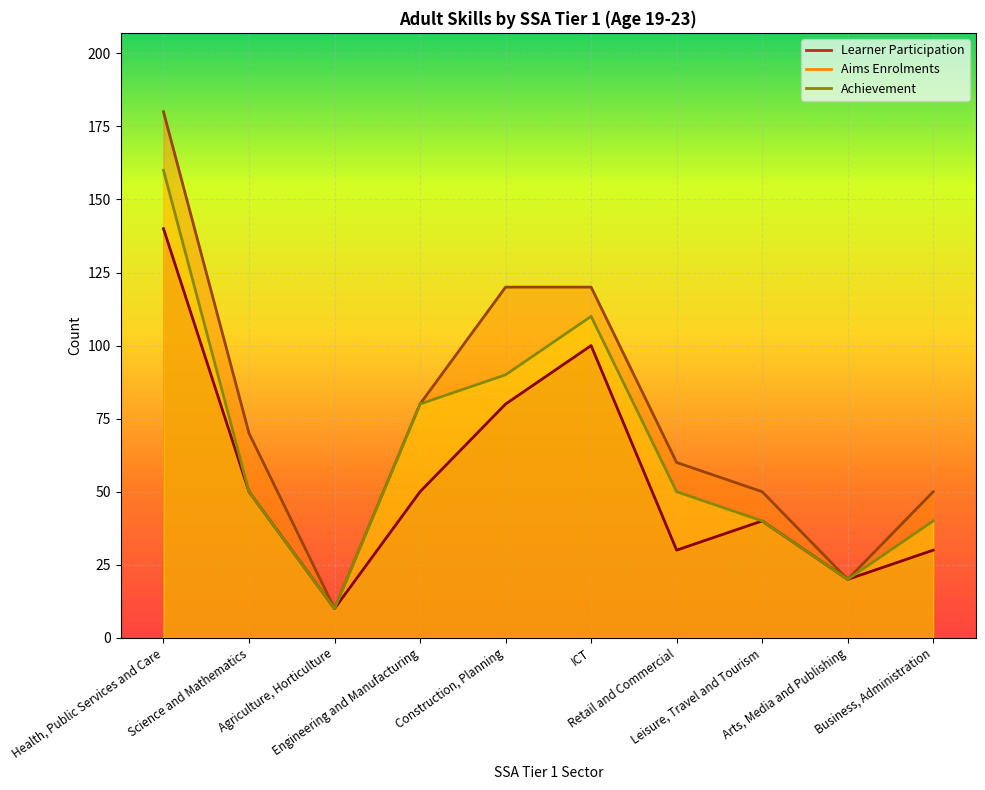

Rank the series by their maximum value, from highest to lowest.

Aims Enrolments, Achievement